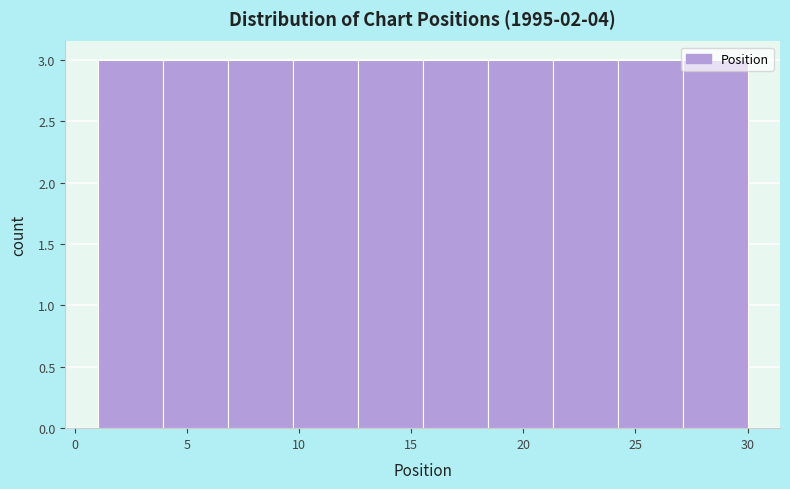

What is the height of the bar covering 24.2 to 27.1 on the x-axis? Neither the bar edges nor the heights are printed on the chart, so give them approximately, as read against the axes.

3